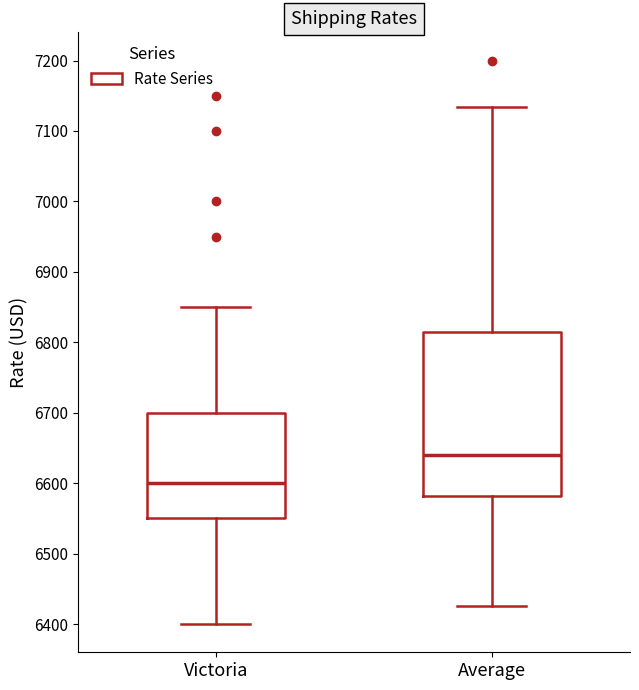

Reading left to right, transcribe this box plot: for each box, give where its median line is, the range the box spans, and where its two whiskers end, as read against the y-axis. The values are not printed on the chart, so give them approximately, as read against the axis.

Victoria: median 6600, box 6550 to 6700, whiskers 6400 to 6850
Average: median 6640, box 6580 to 6820, whiskers 6430 to 7130